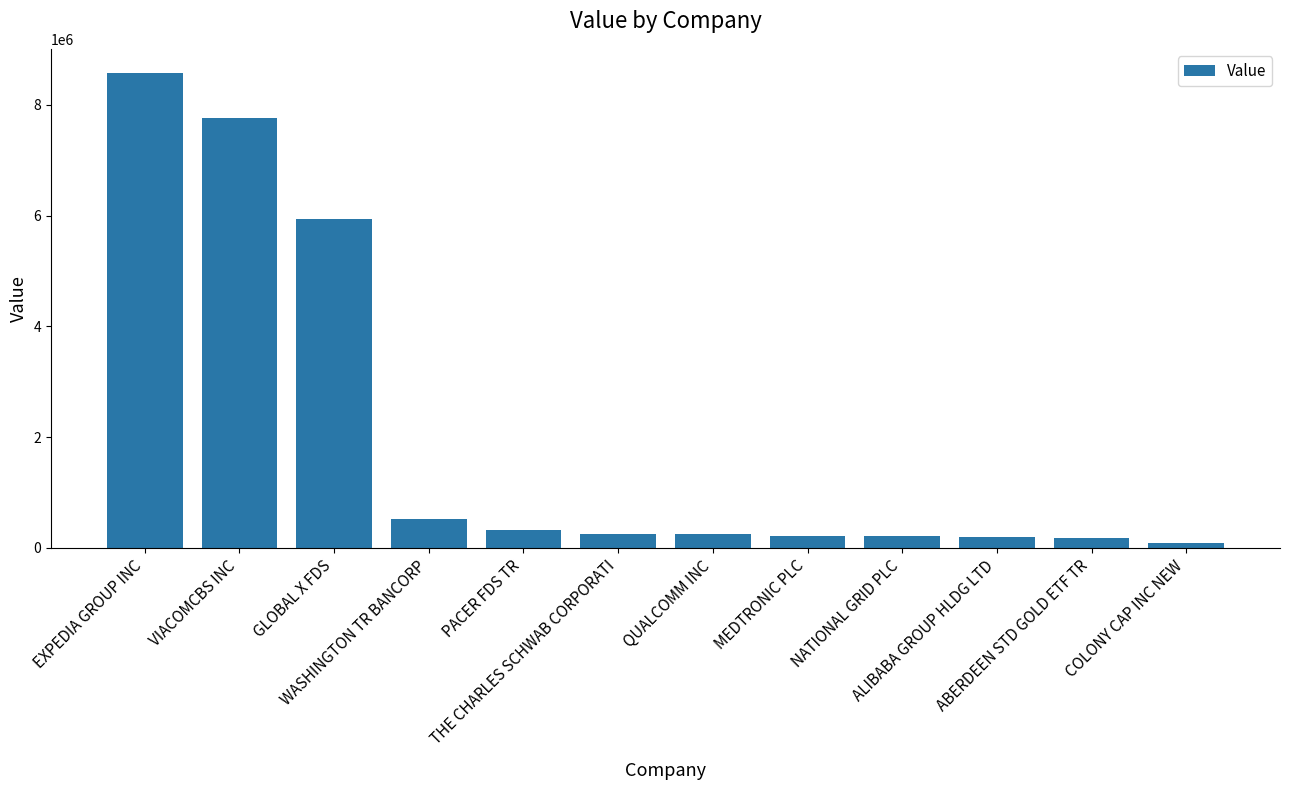

What position from the right is GLOBAL X FDS?

10